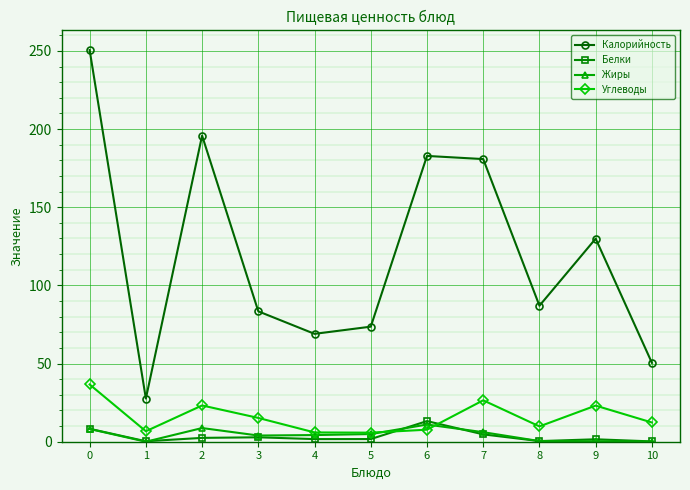

What is the maximum value shown in the chart?

250.5